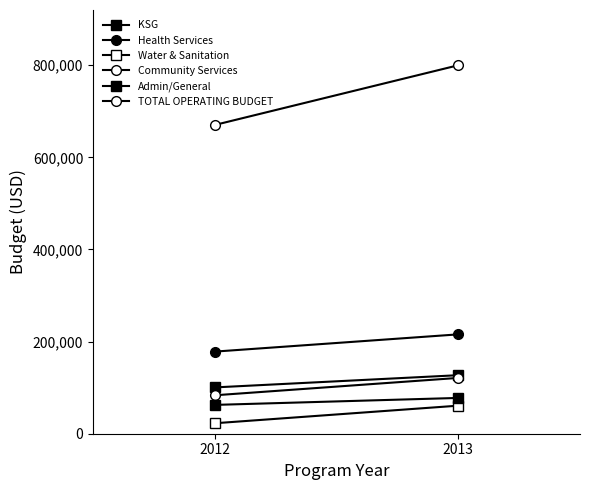

At which label is Health Services closest to 196946?

2012